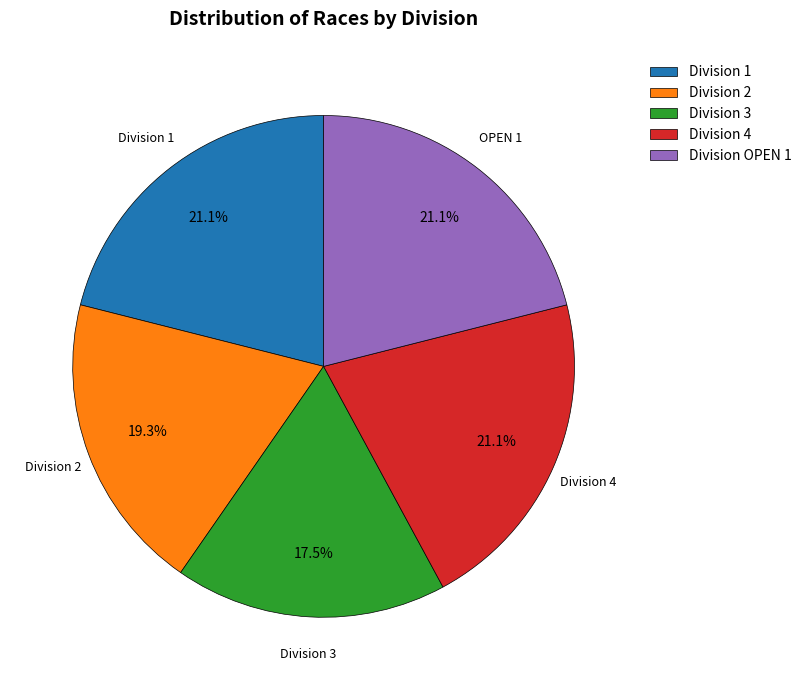

To the nearest percent, what is the average slice percentage?

20%